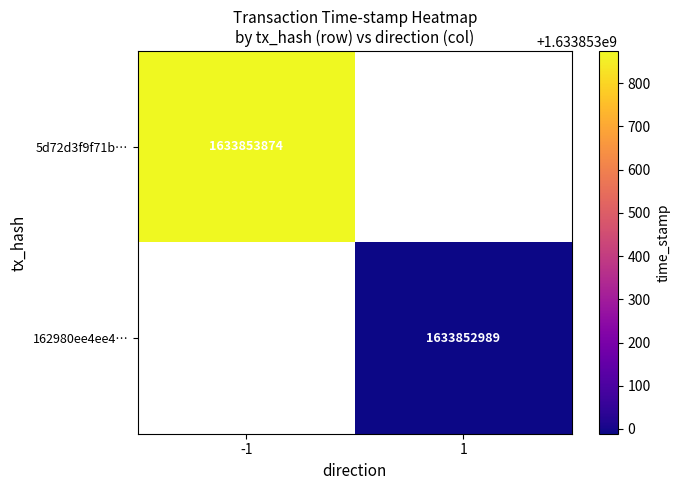

Reading left to right, transcribe all the data shown in this chart.

5d72d3f9f71b702b82ae127ed8e233c618679d1: -1	1633853874
162980ee4ee480f04a8da186841fa21003b8c92: 1	1633852989